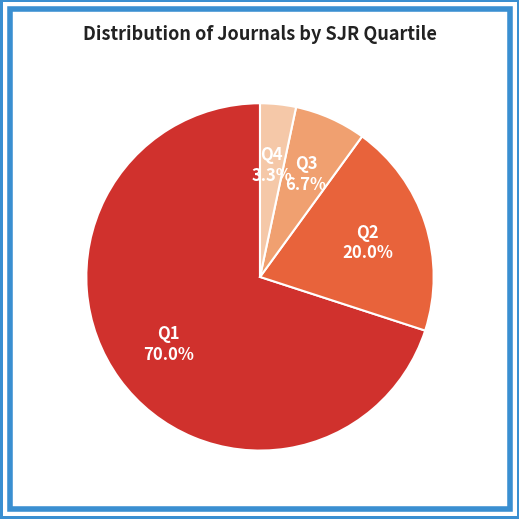

Does any single category account for the majority?

Yes